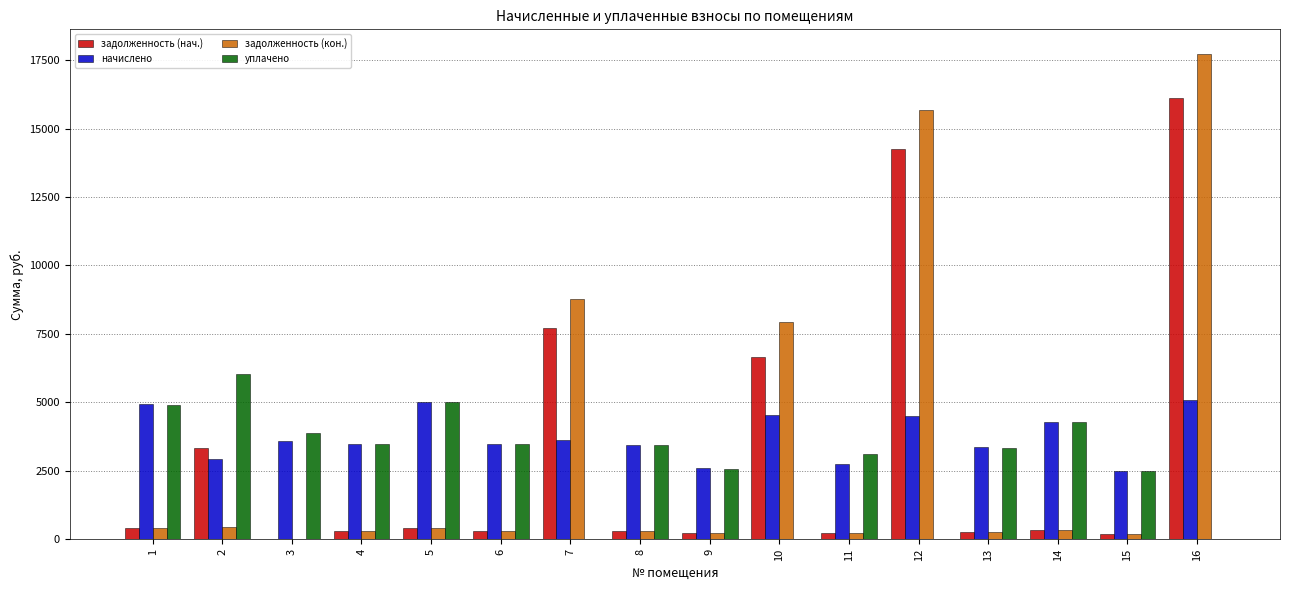

Are the bars grouped side by side (vs. stacked)?

Yes